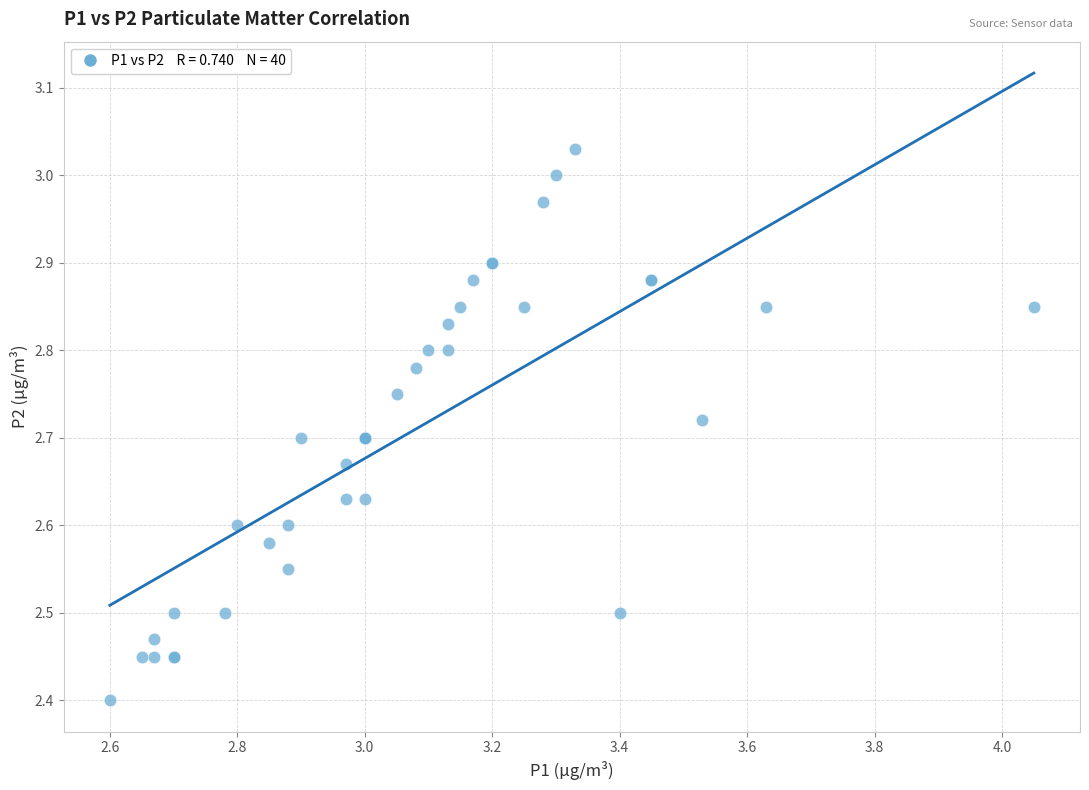

What Y value in the scatter plot is closest to 2?

2.4